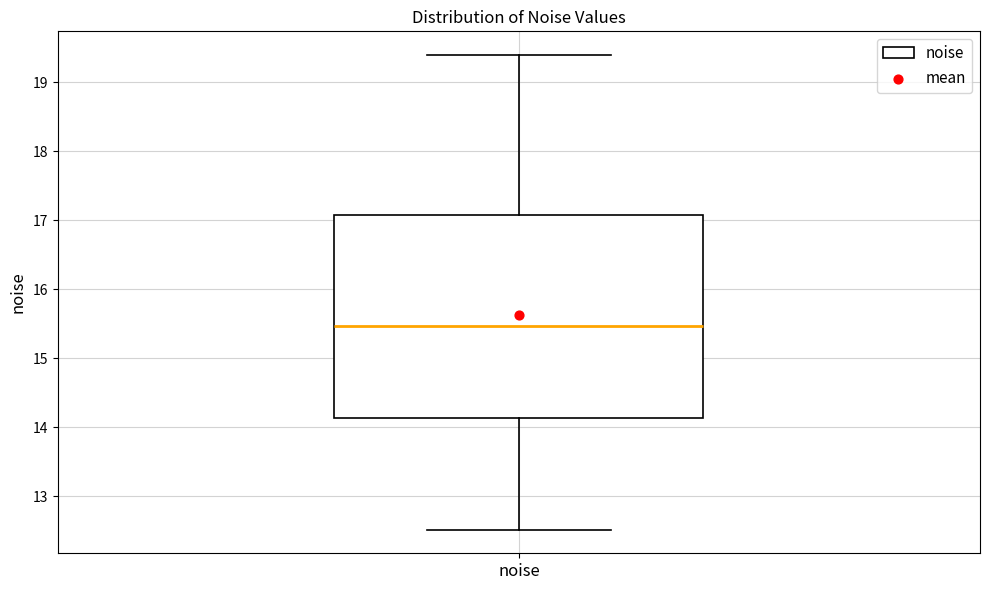

Transcribe this box plot: give where the median line is, the range the box spans, and where the two whiskers end, as read against the y-axis. The values are not printed on the chart, so give them approximately, as read against the axis.

median 15.5, box 14.1 to 17.1, whiskers 12.5 to 19.4